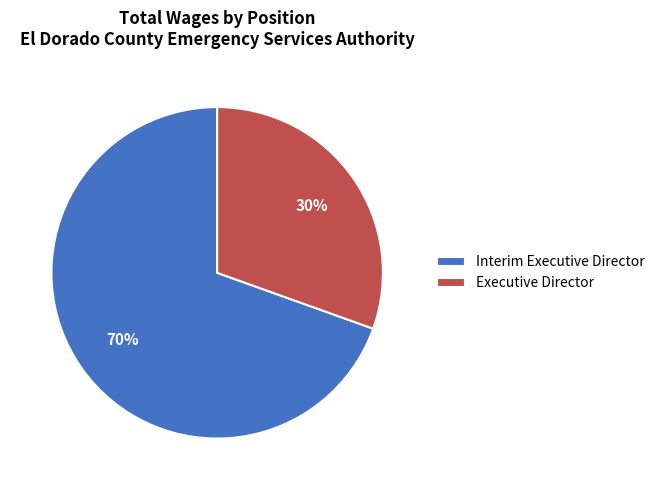

Rank the categories by value from lowest to highest.

Executive Director, Interim Executive Director